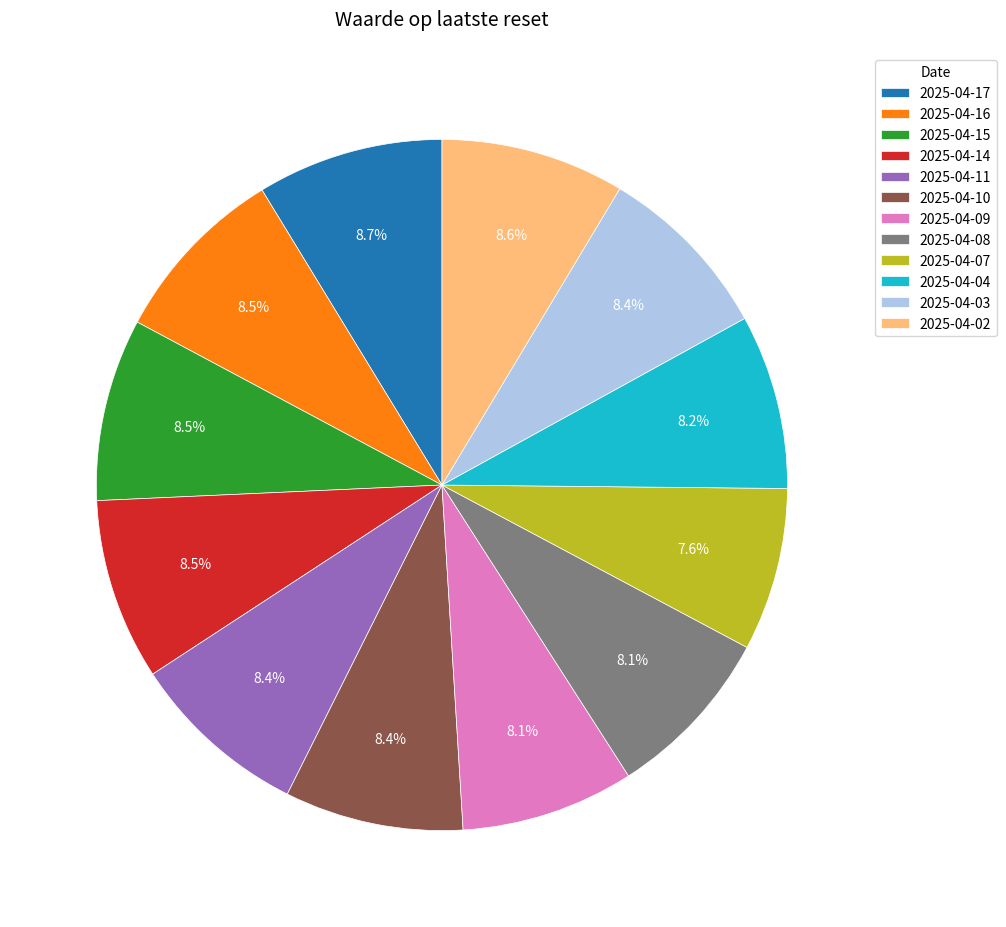

Approximately how many times larger is the value at 2025-04-04 compared to 2025-04-14?

1.0